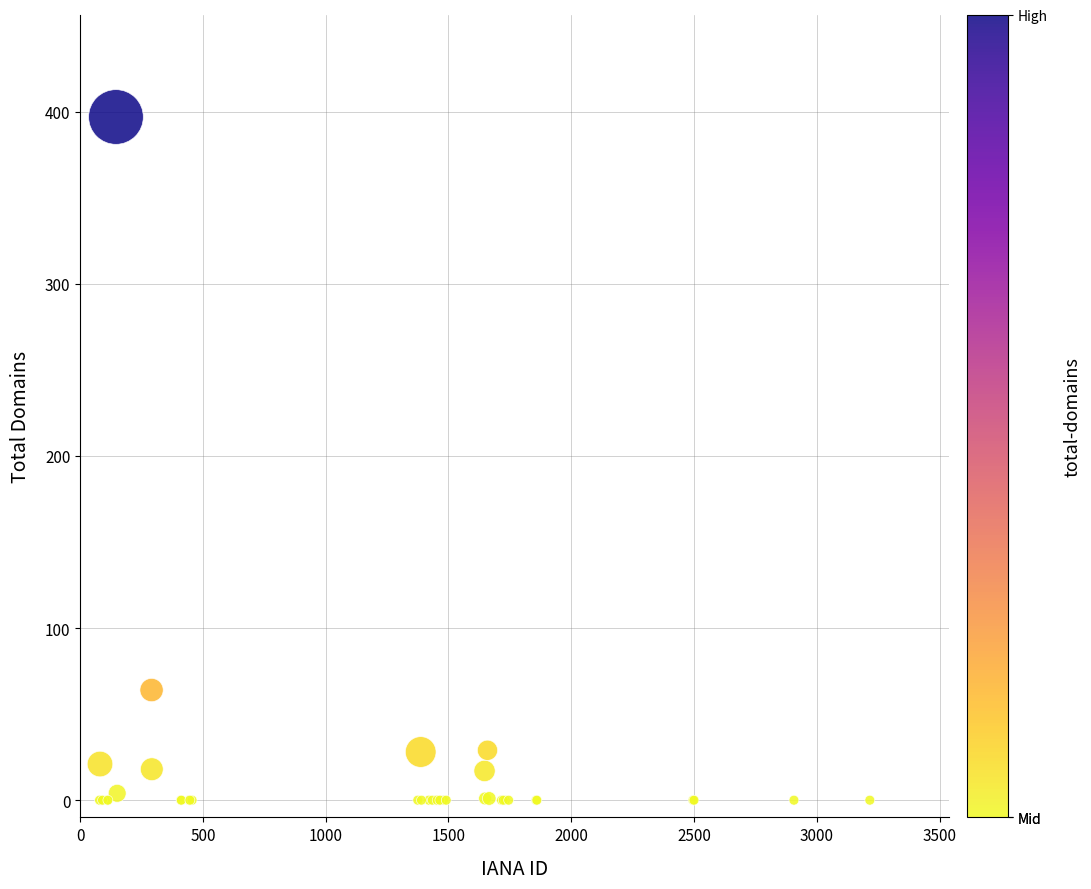

What Y value in the scatter plot is closest to 198?

64